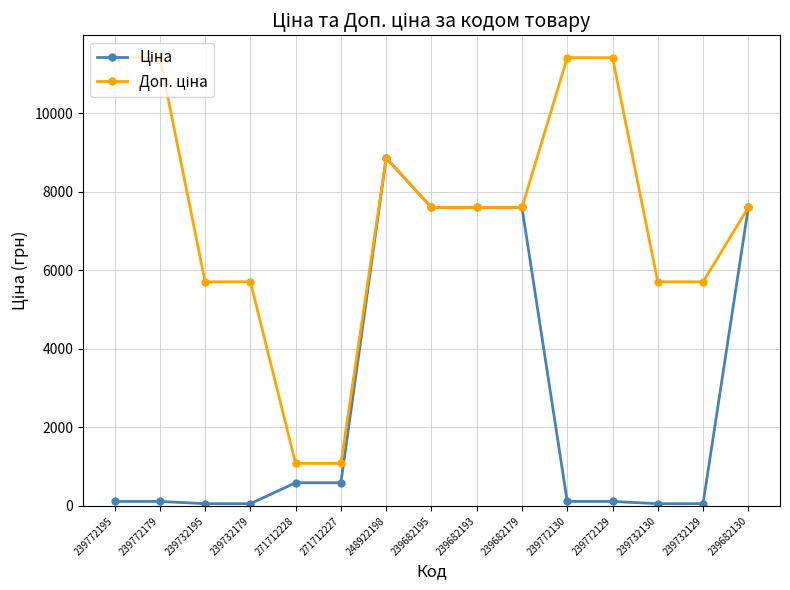

What is the total value across all series at 271712227?

1671.6